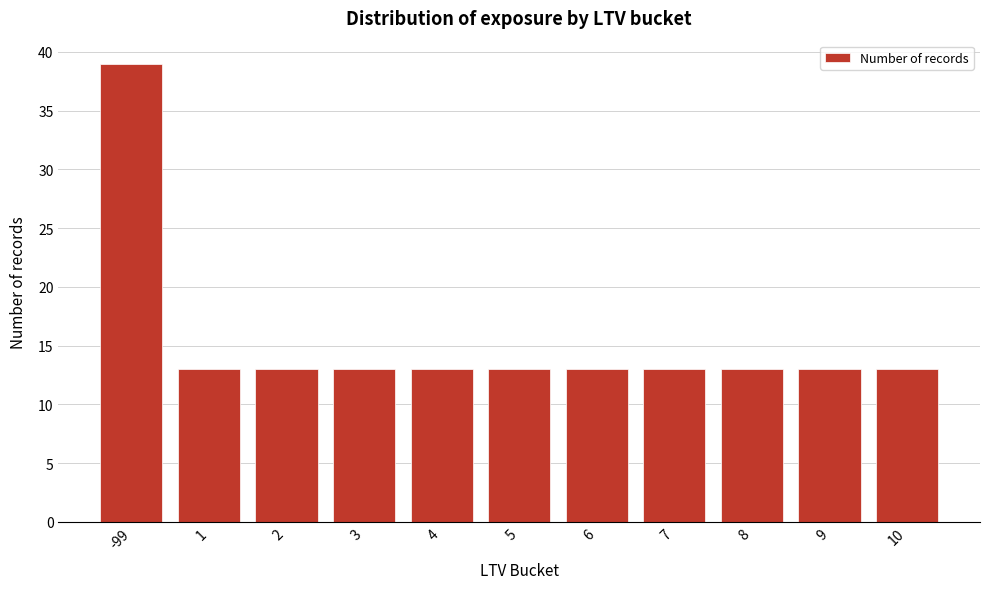

Reading right to left, extract all data points from this chart.

10=13	9=13	8=13	7=13	6=13	5=13	4=13	3=13	2=13	1=13	-99=39